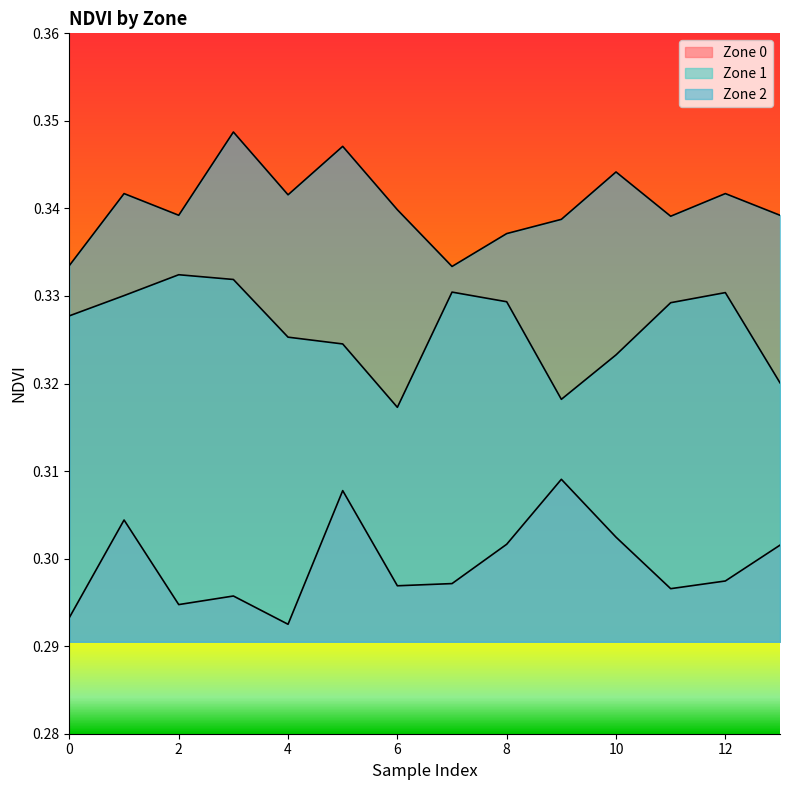

Reading right to left, extract all data points from this chart.

Zone 0: 0.3	0.3	0.3	0.3	0.3	0.3	0.3	0.3	0.3	0.3	0.3	0.3	0.3	0.3
Zone 1: 0.3	0.3	0.3	0.3	0.3	0.3	0.3	0.3	0.3	0.3	0.3	0.3	0.3	0.3
Zone 2: 0.3	0.3	0.3	0.3	0.3	0.3	0.3	0.3	0.3	0.3	0.3	0.3	0.3	0.3